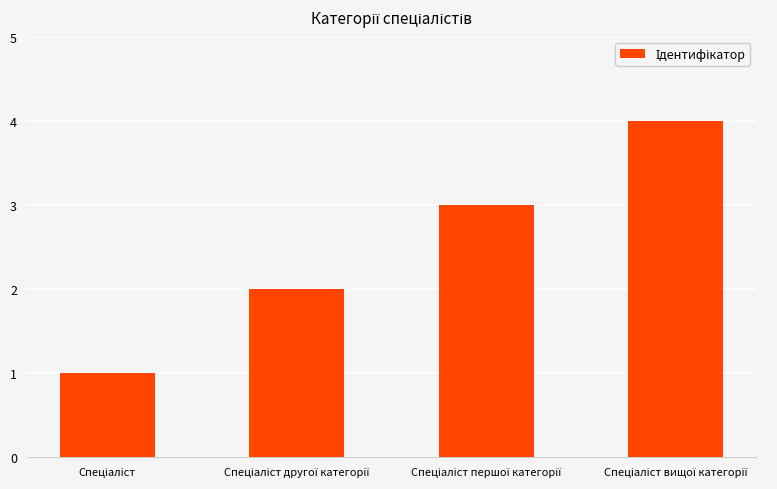

How many values are below 3?

2